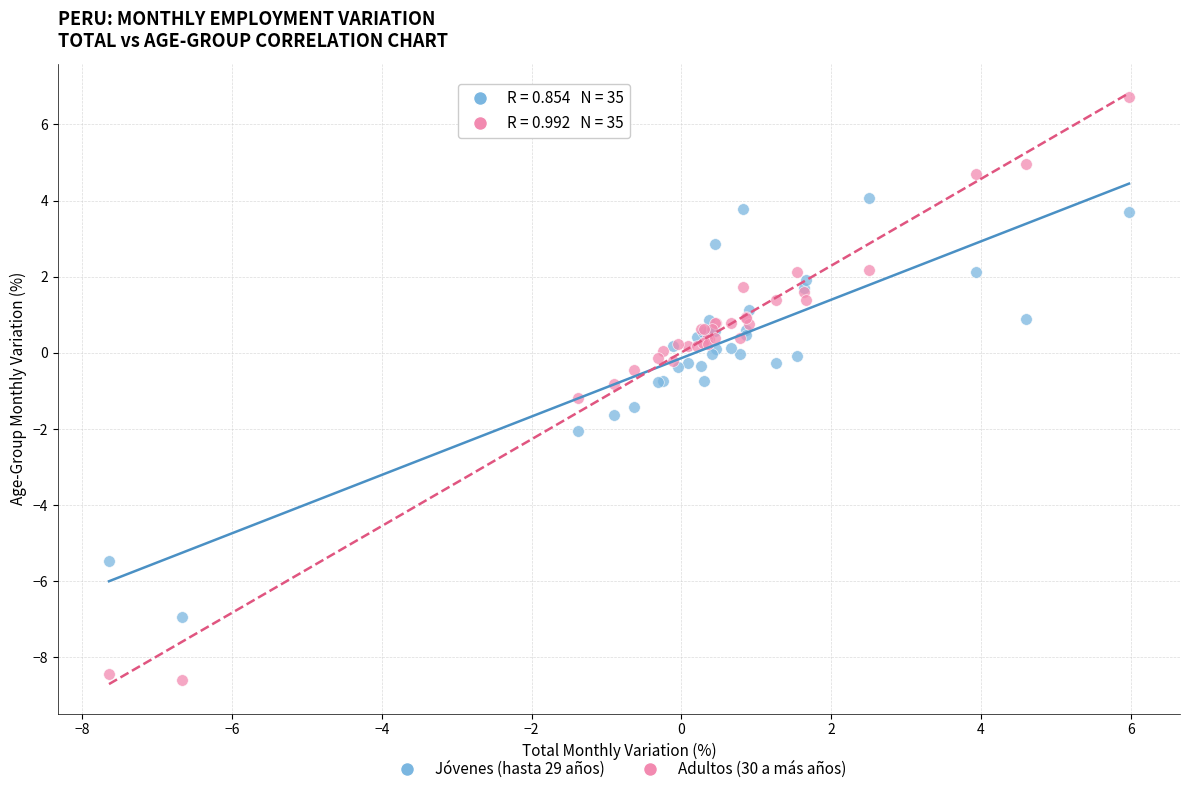

Which series reaches the minimum Y coordinate?

Adultos (30 a más años)